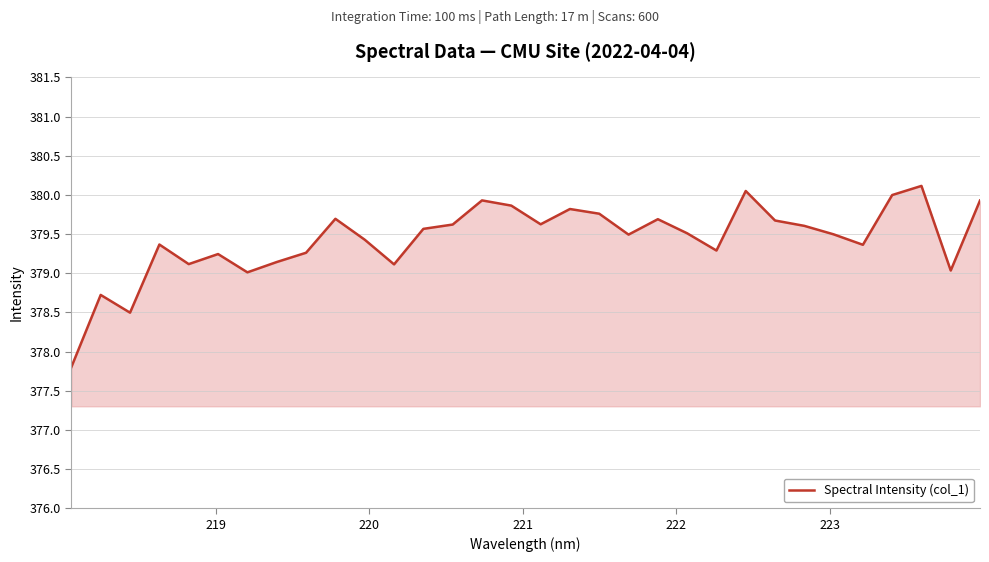

What is the minimum value shown in the chart?

377.8